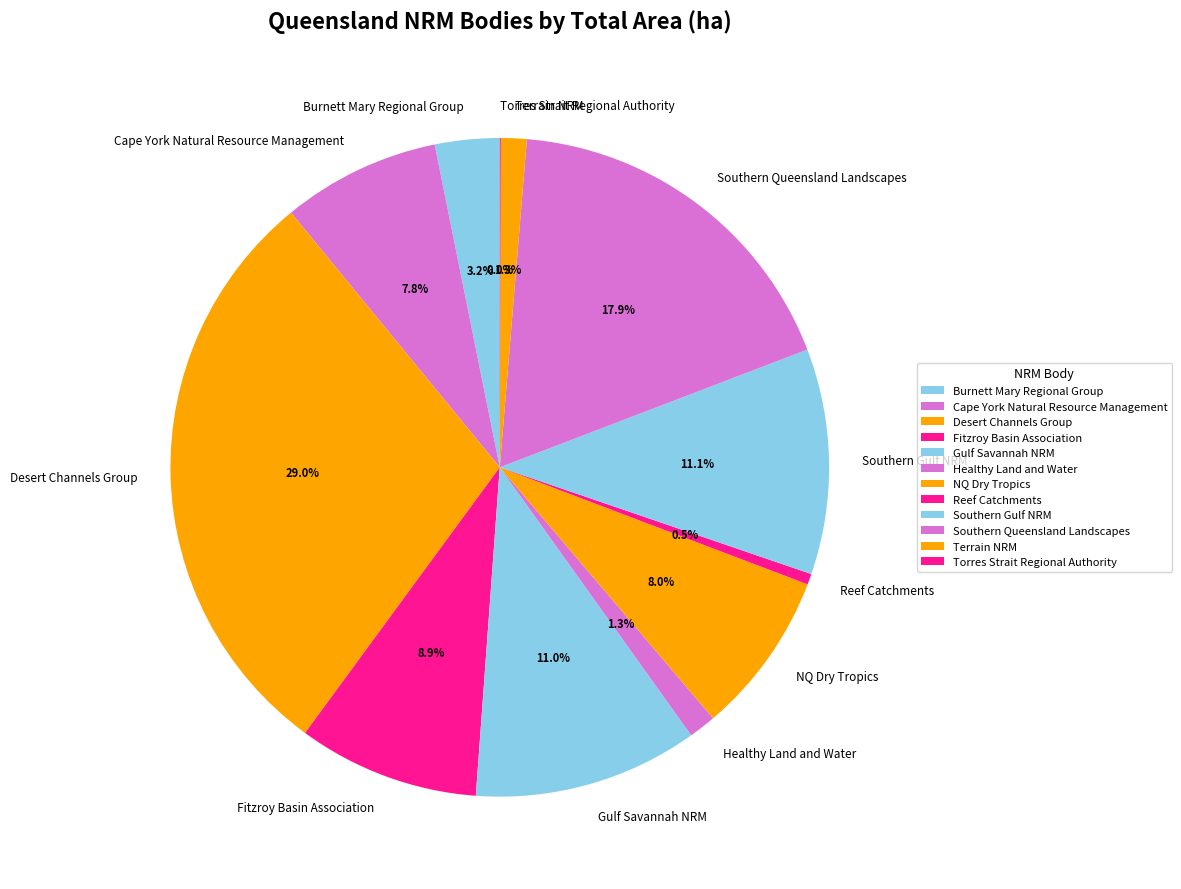

To the nearest percent, what portion does Terrain NRM represent?

1%